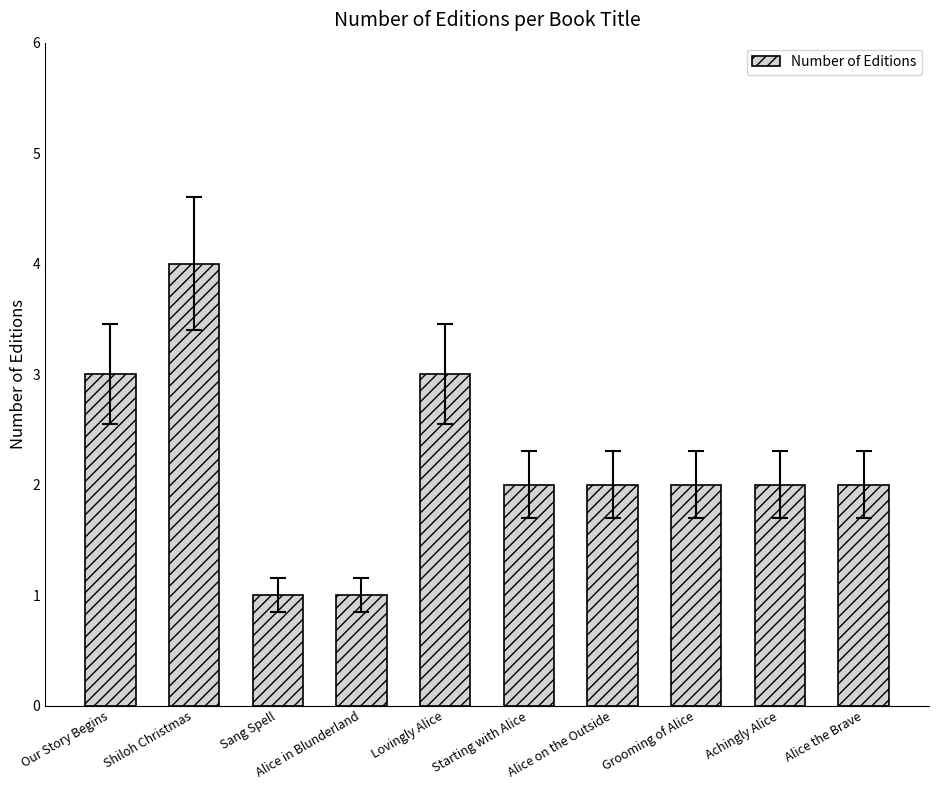

Where does the data first go above 2?

Our Story Begins